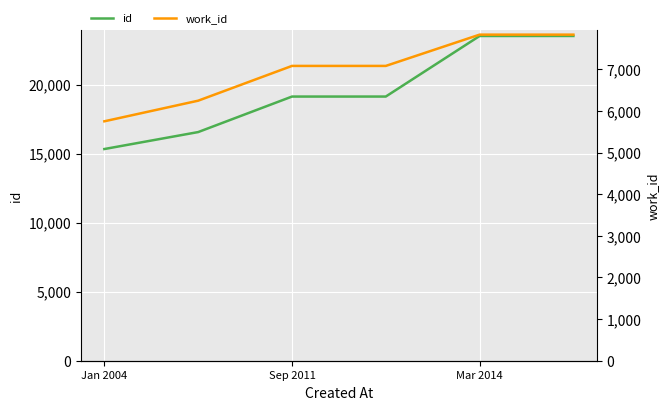

True or false: id has more than 2 points higher than both neighbors.

False